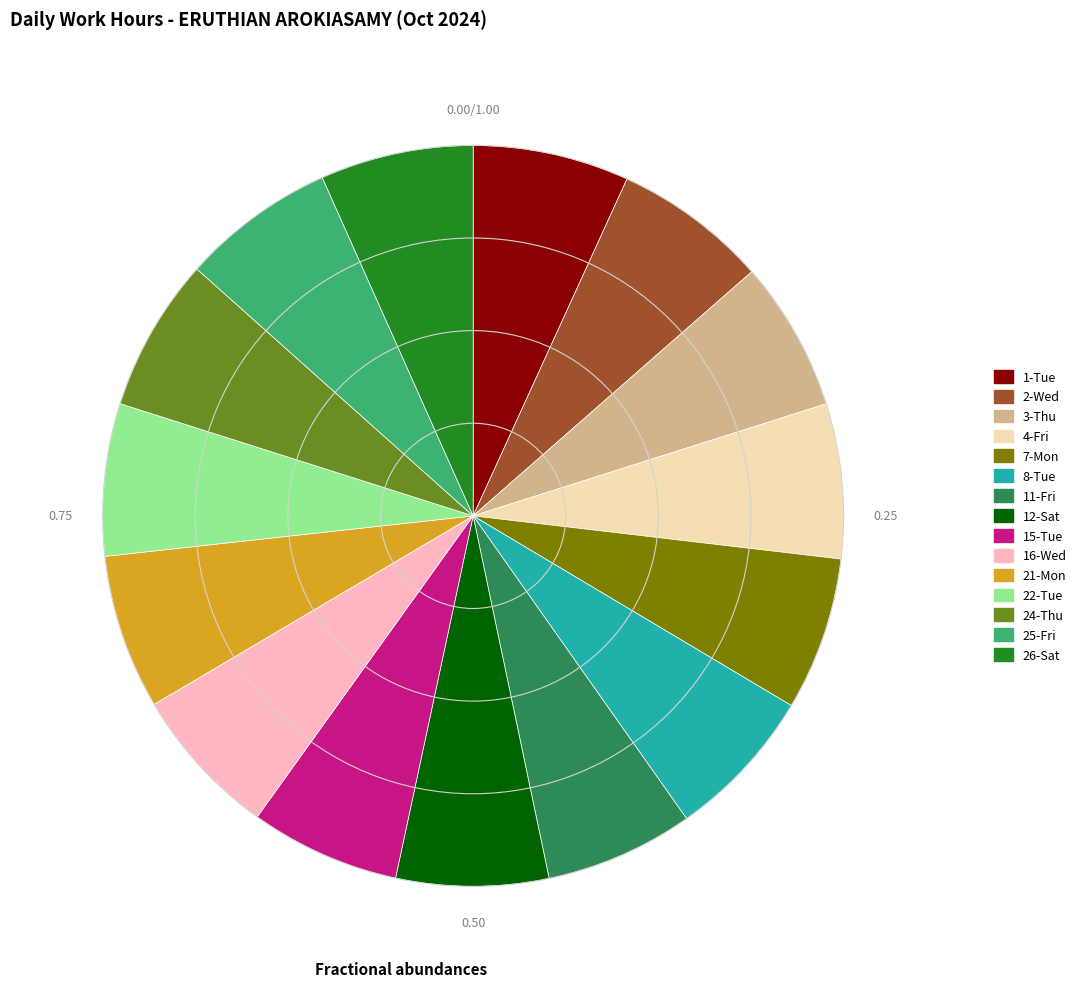

Approximately how many times larger is the value at 8-Tue compared to 3-Thu?

1.0